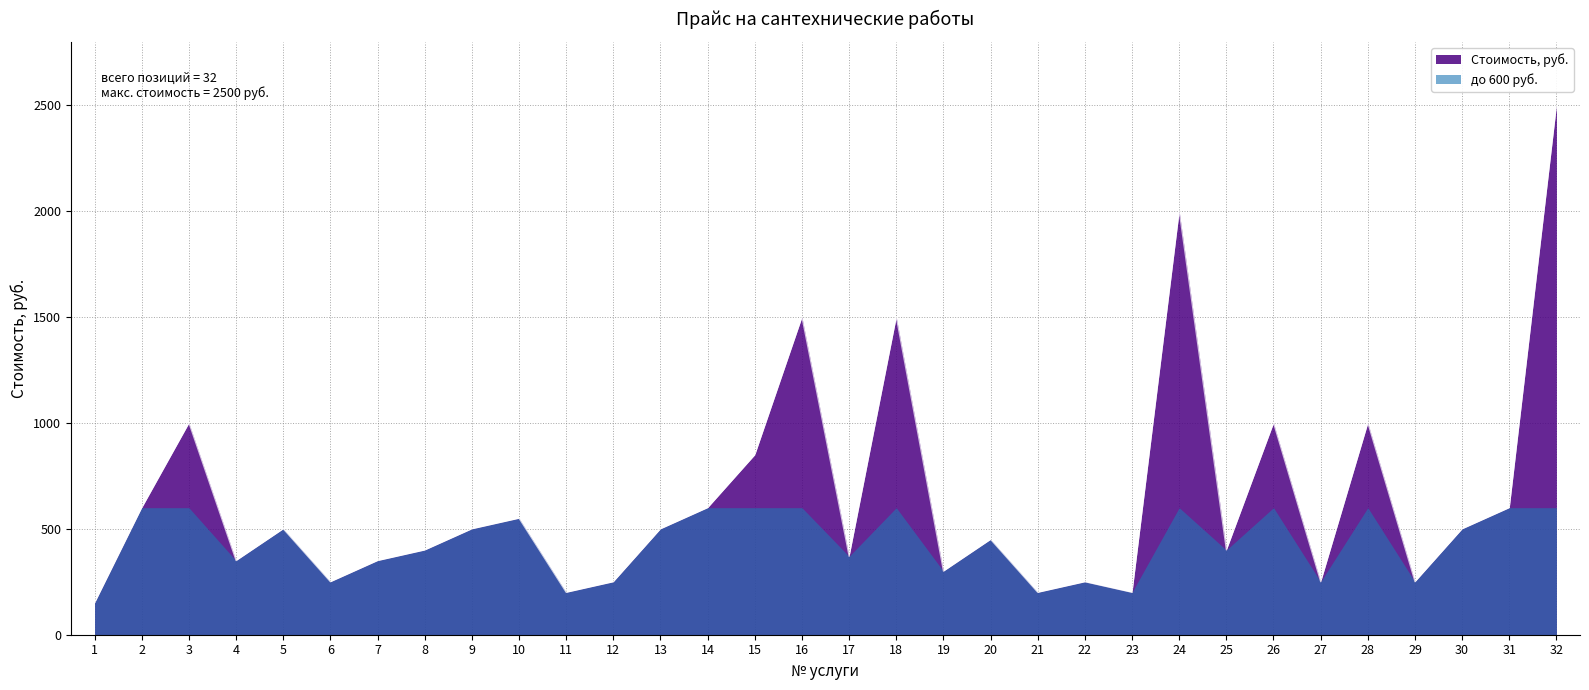

What is the difference between the maximum and minimum values?

2350